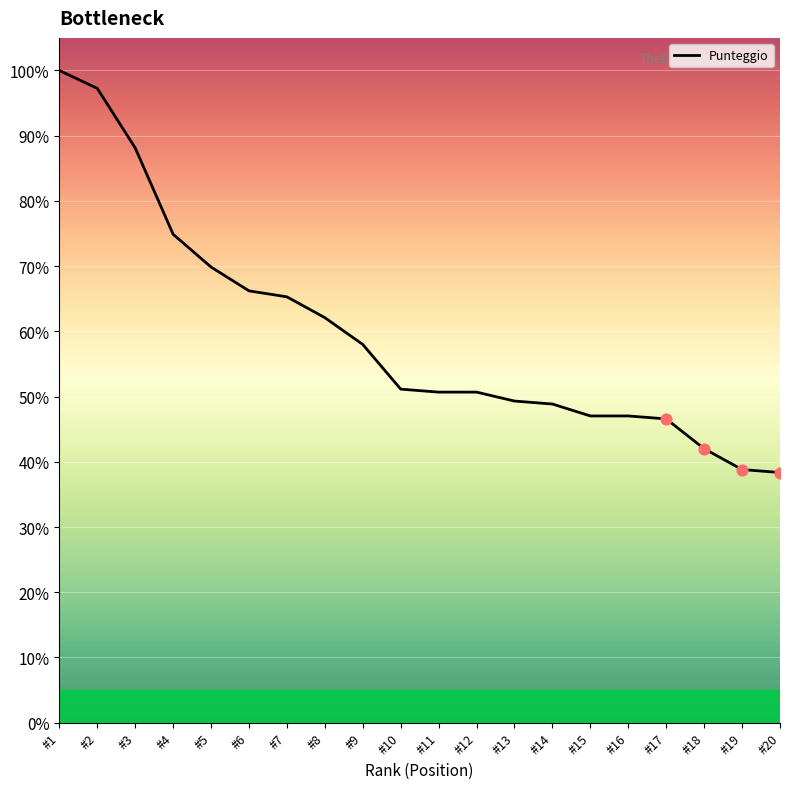

Which has a higher value, #4 or #1?

#1